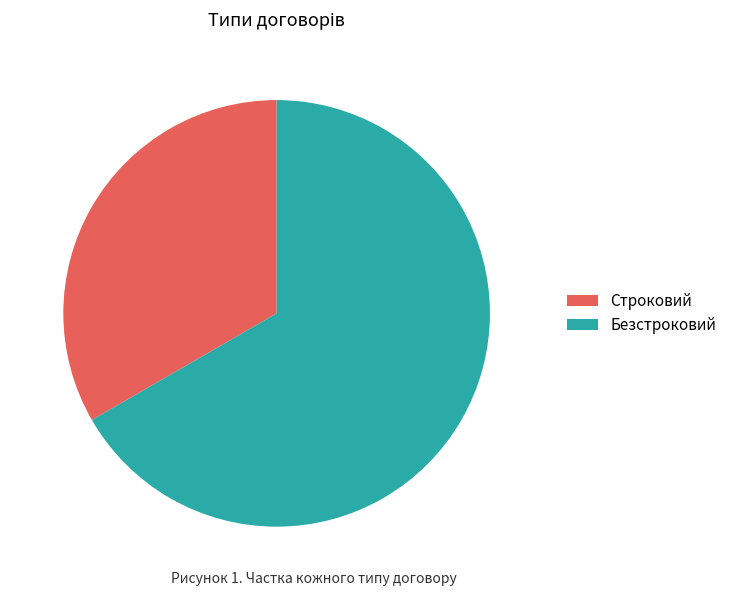

The Безстроковий slice represents 67% of the pie. True or false?

True